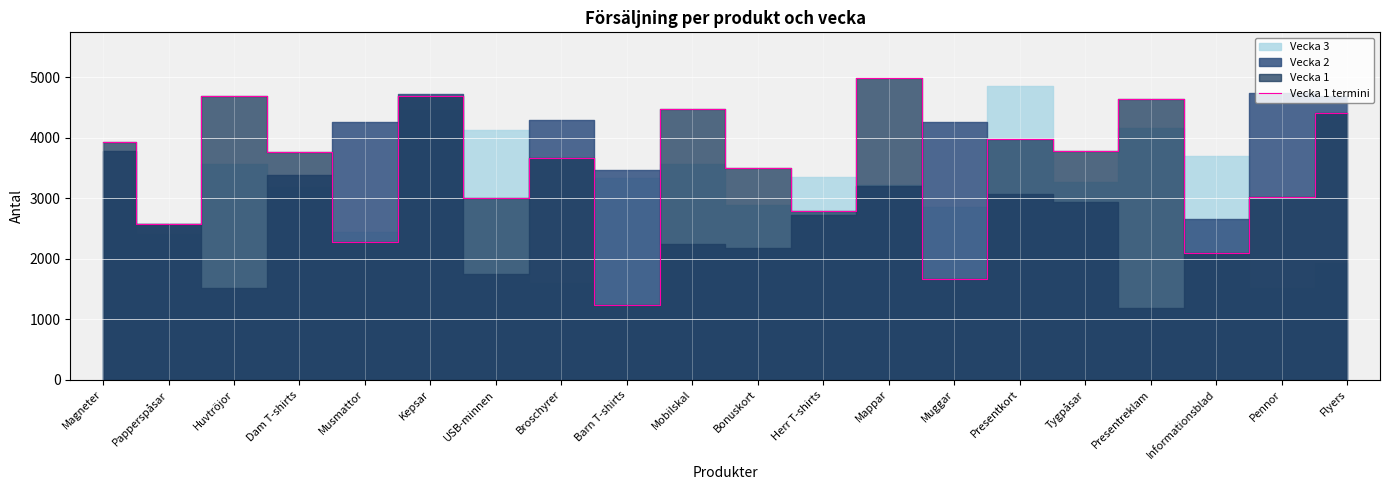

Rank the categories by value from highest to lowest.

Mappar, Huvtröjor, Kepsar, Presentreklam, Mobilskal, Flyers, Presentkort, Magneter, Tygpåsar, Dam T-shirts, Broschyrer, Bonuskort, Pennor, USB-minnen, Herr T-shirts, Papperspåsar, Musmattor, Informationsblad, Muggar, Barn T-shirts